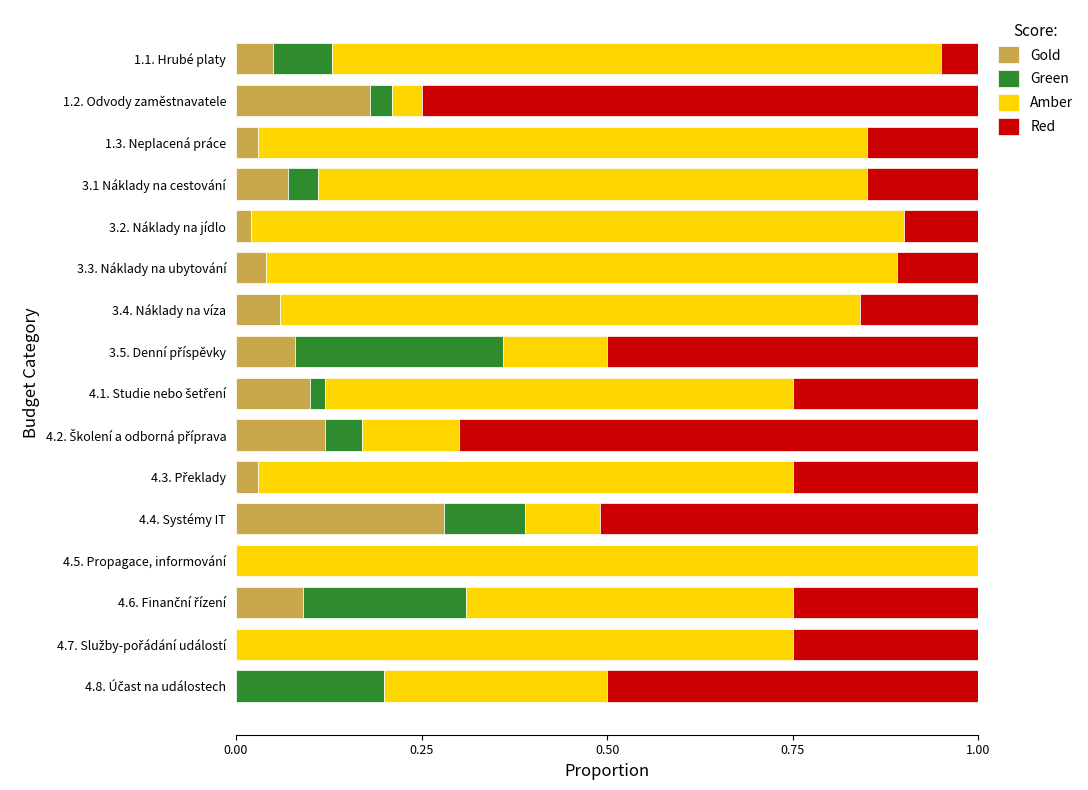

What is the total value across all series at 3.3. Náklady na ubytování?

1.0